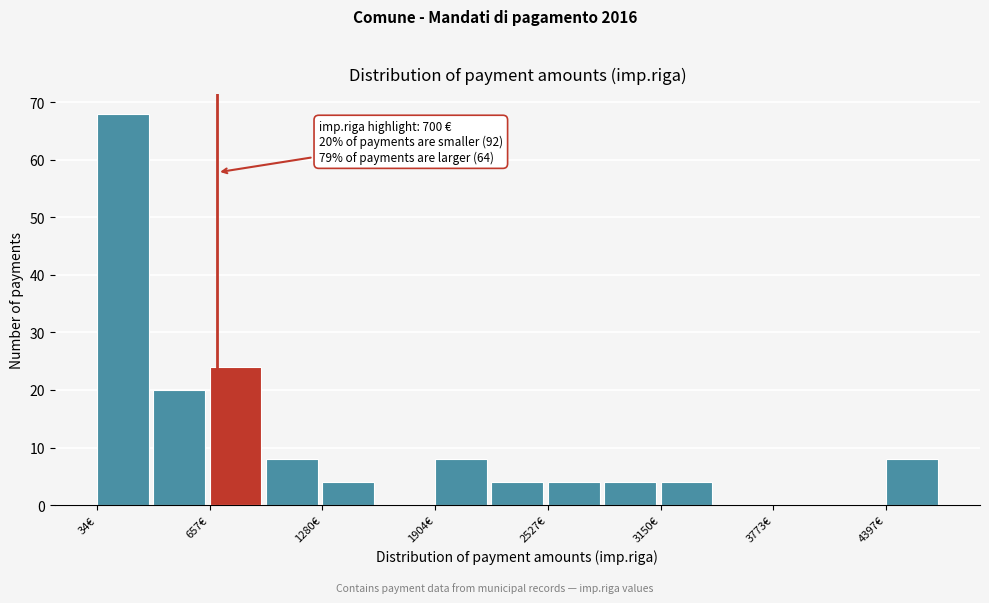

Read against the x-axis, roughly where is the centre of the tallest bar?

200